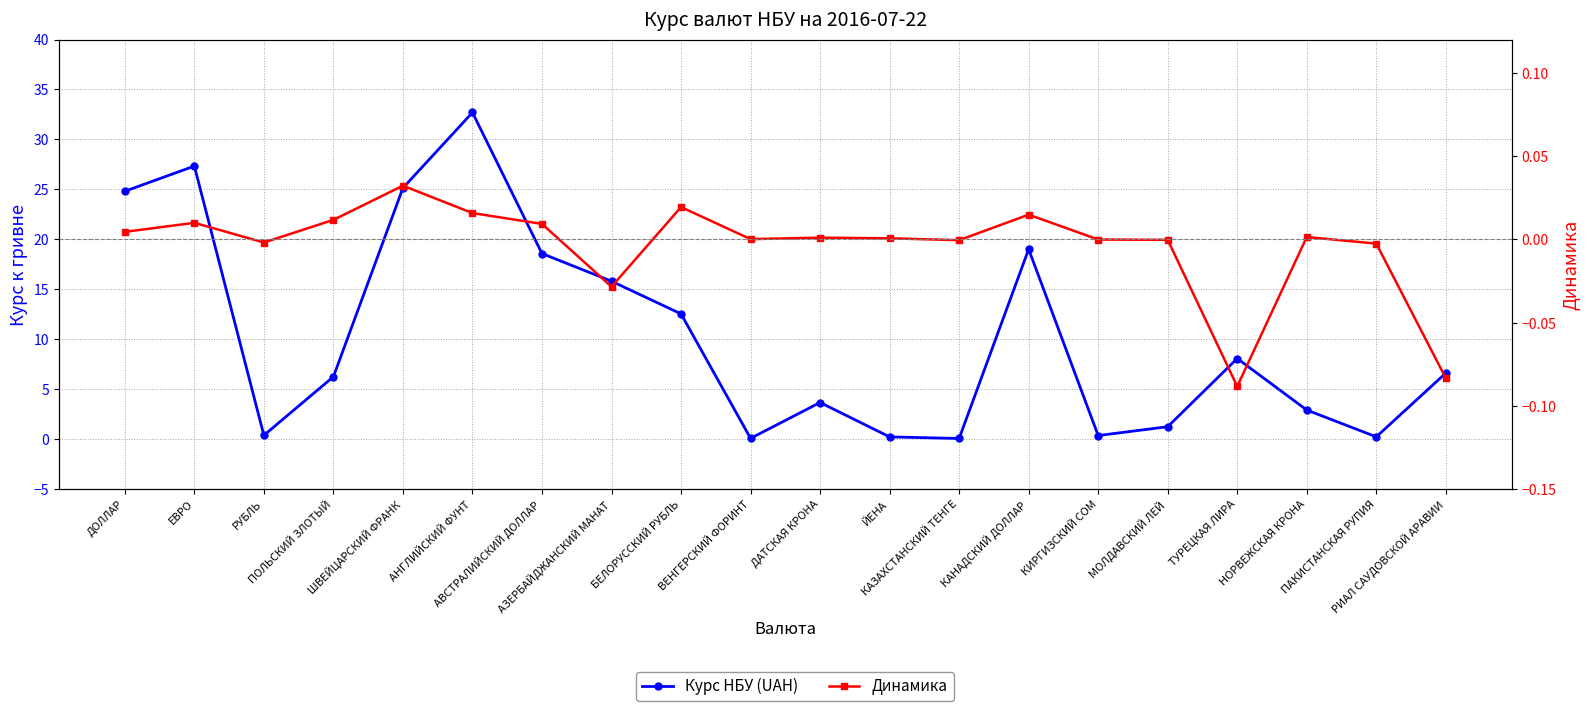

True or false: Динамика and Курс НБУ (UAH) intersect in this chart.

False